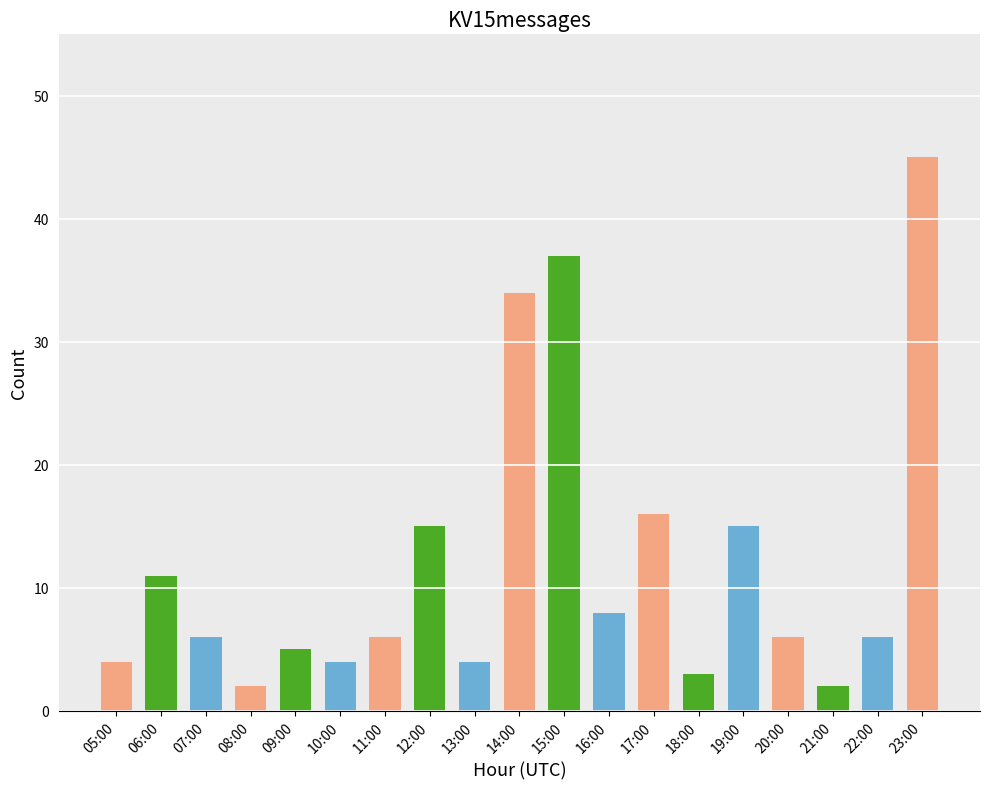

What is the change in value from 06:00 to 15:00?

+26